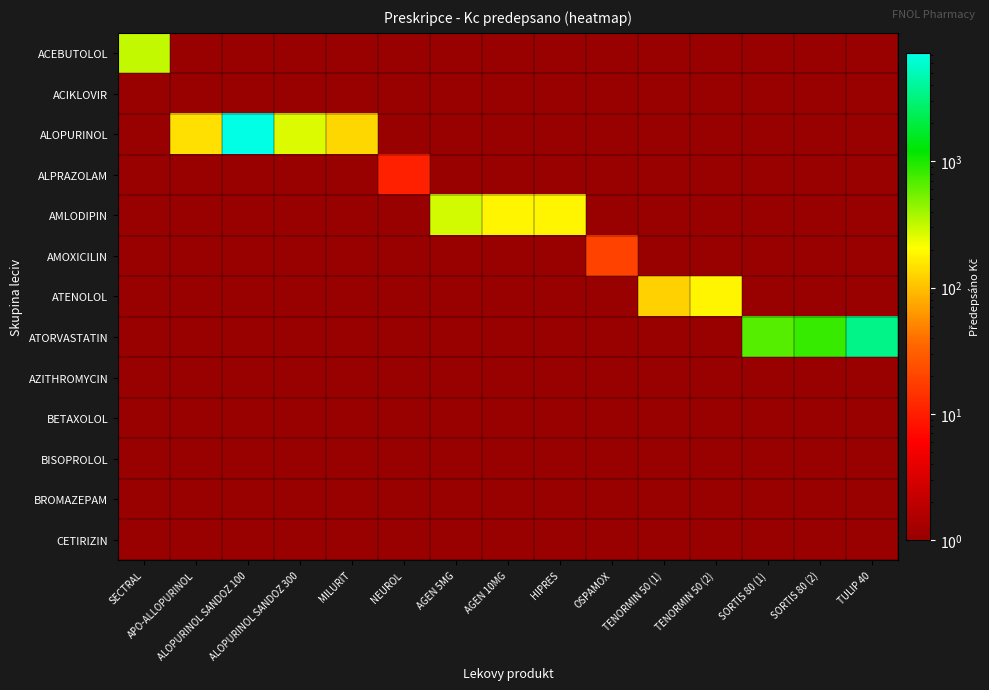

Which series has the largest total across all categories?

ALOPURINOL